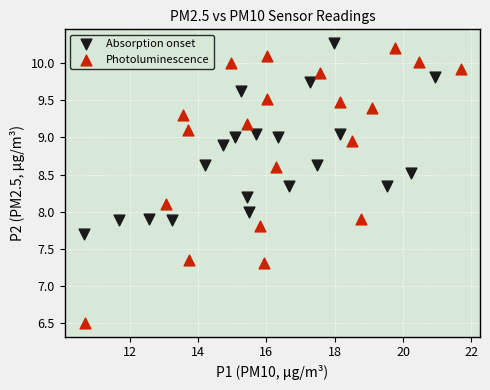

What are all the series names shown in the legend?

Absorption onset, Photoluminescence